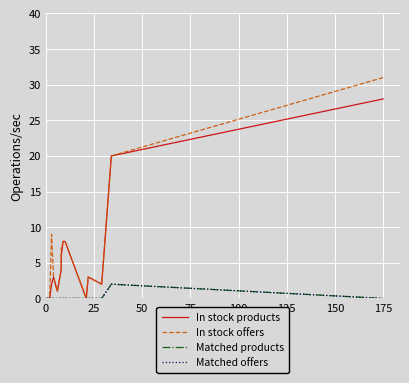

How many interior local peaks does the In stock offers series have?

2